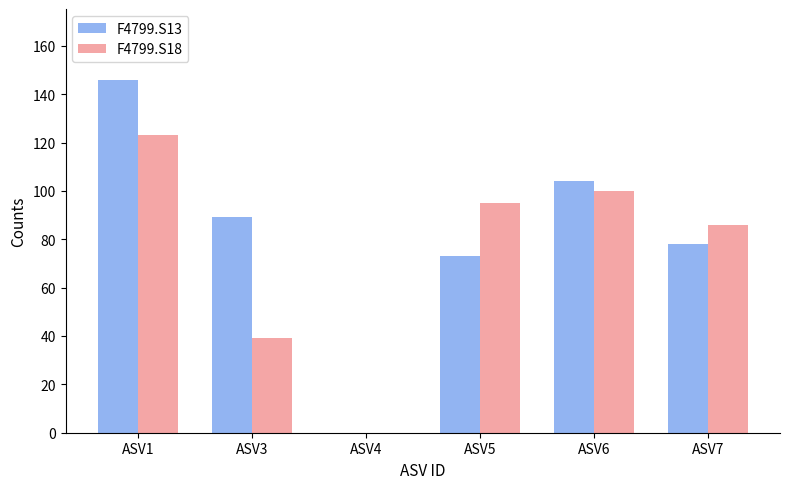

What is the maximum value shown in the chart?

146